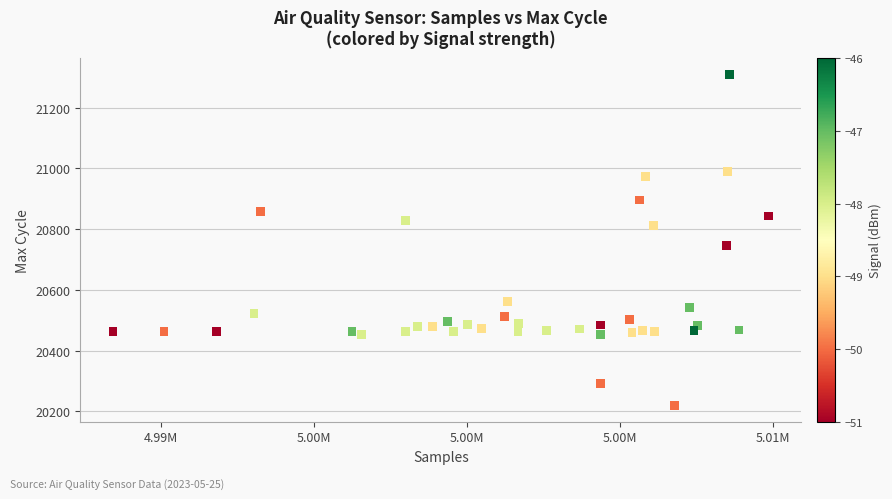

What Y value in the scatter plot is closest to 20764?

20747